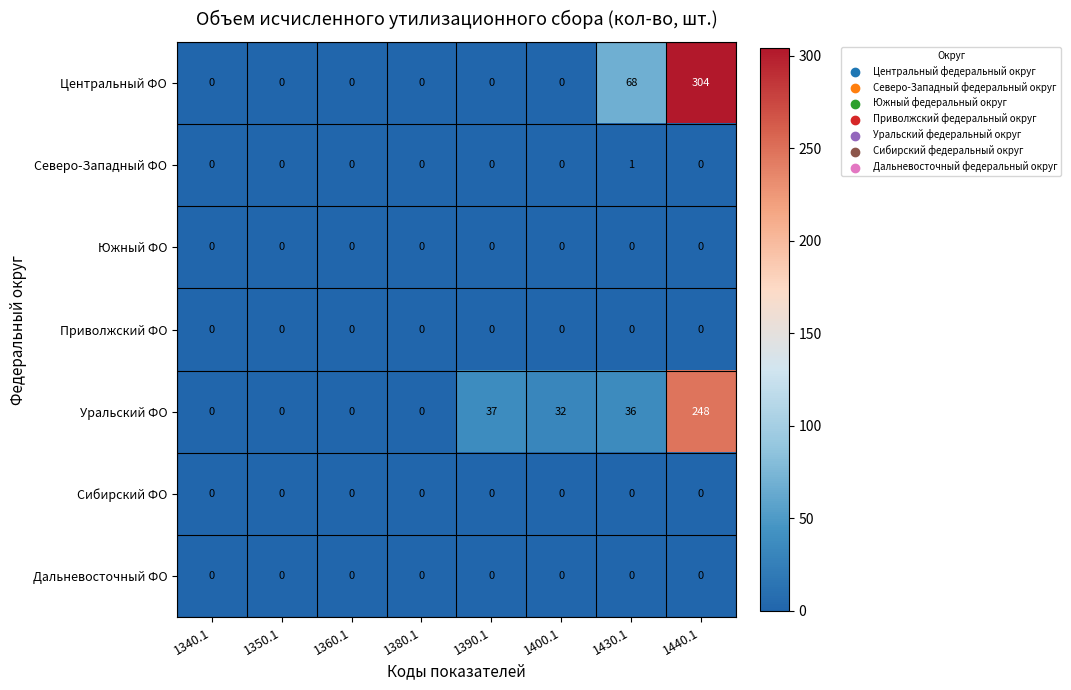

Which series changed the most between 1350.1 and 1440.1?

Центральный ФО